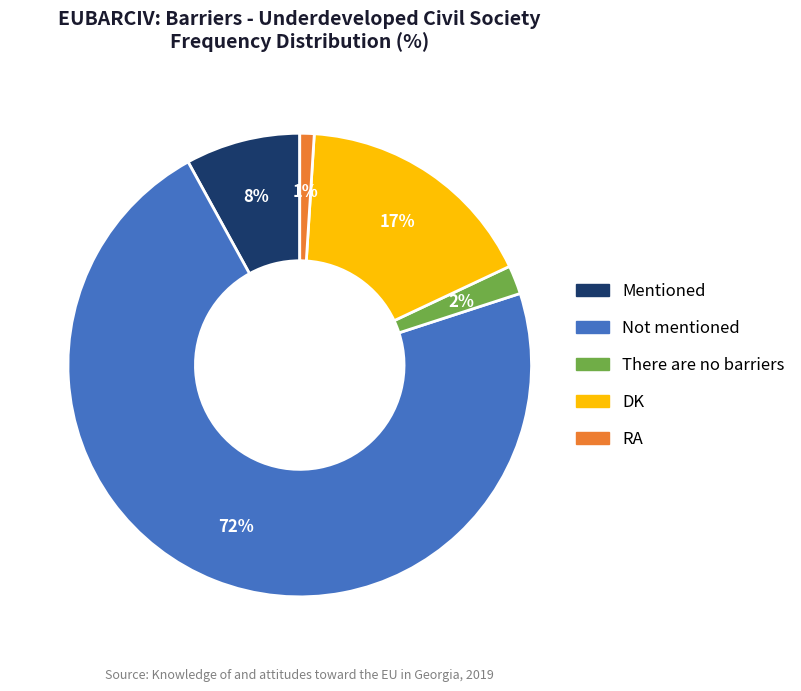

Which slice is the largest?

Not mentioned